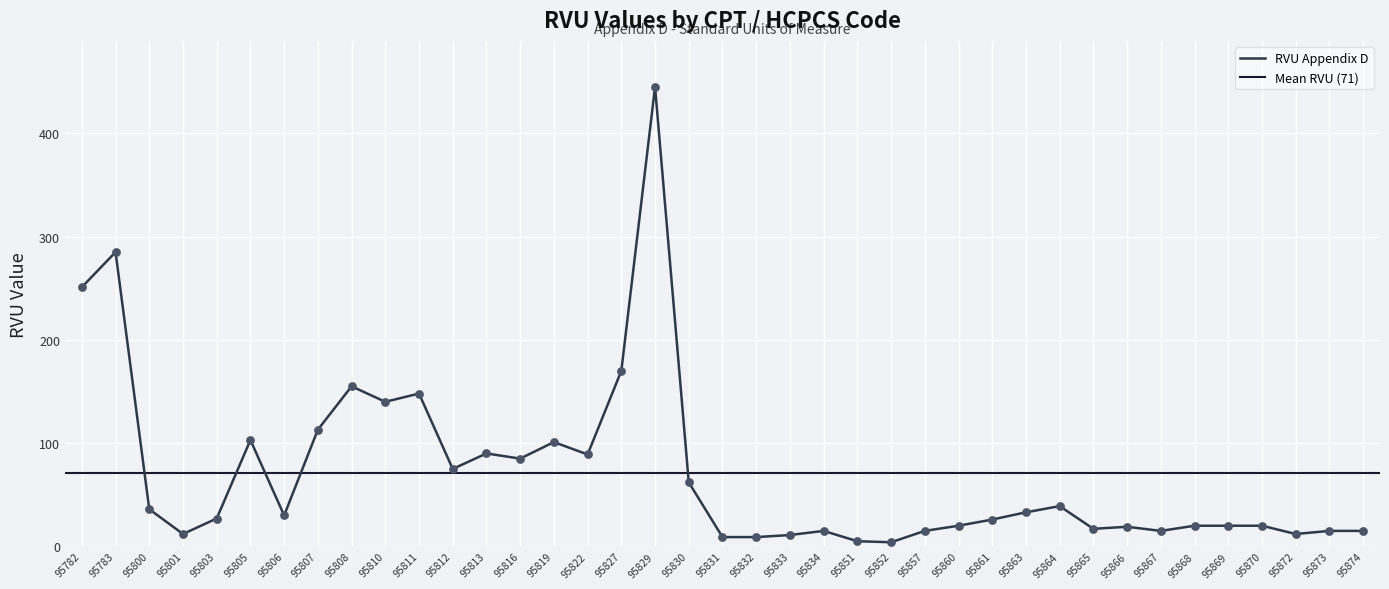

Between 95819 and 95873, which is larger?

95819